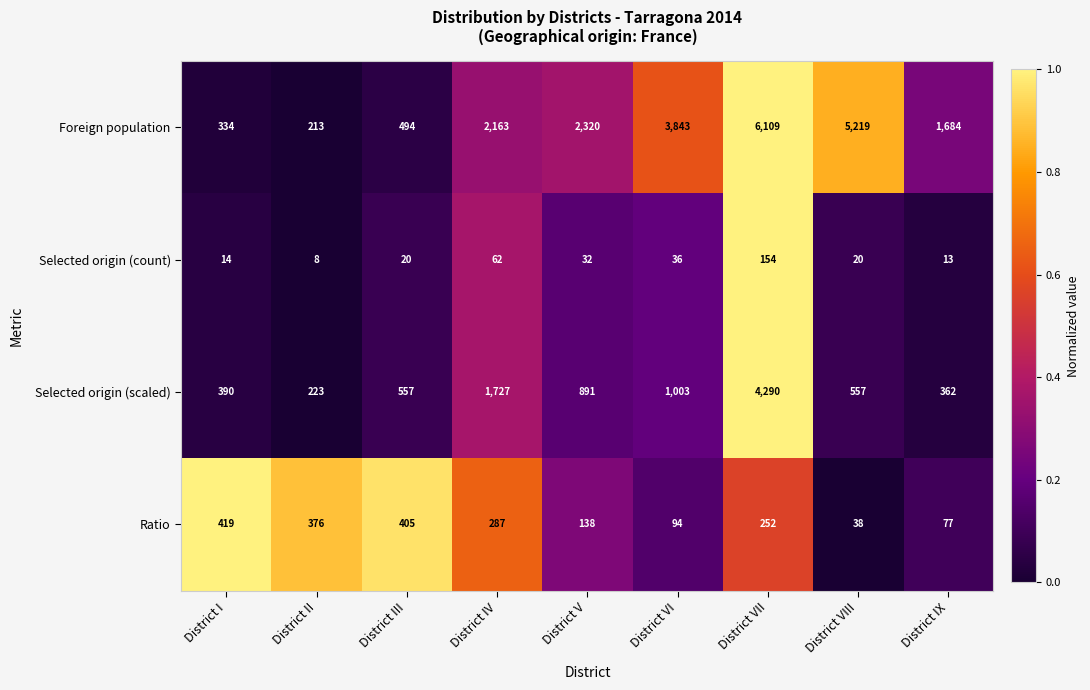

How many data points in Selected origin (count) are less than 20?

3